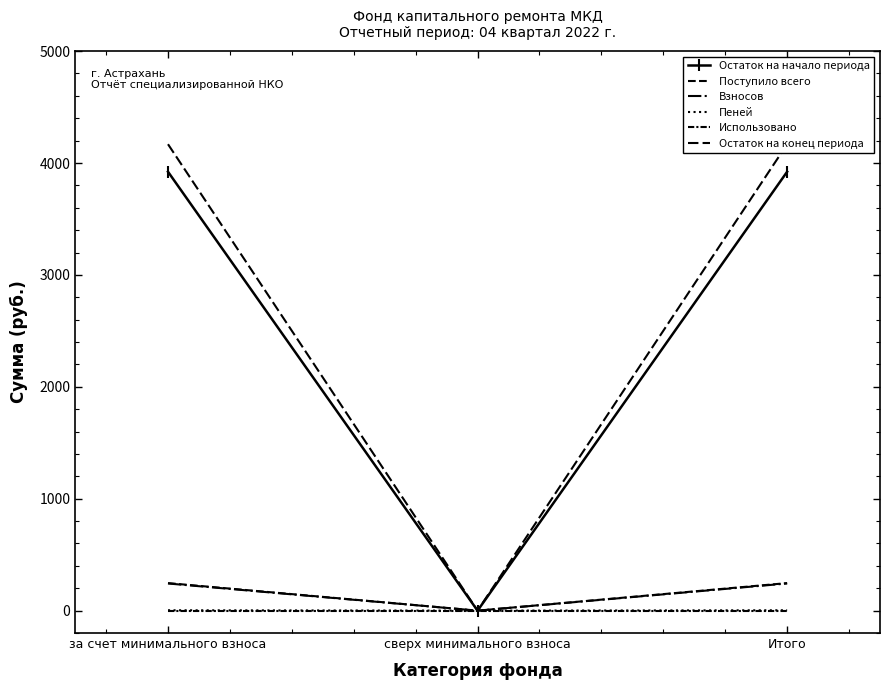

Which category has the lowest value across all series?

сверх минимального взноса